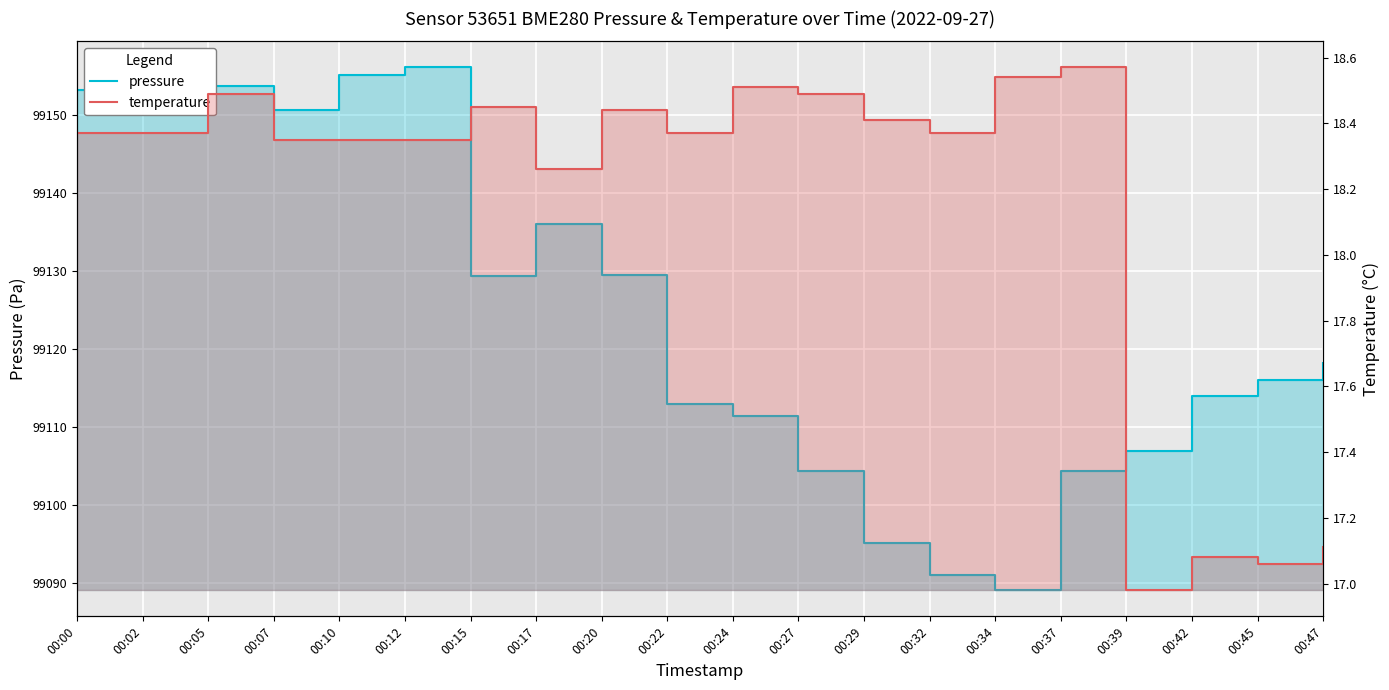

What is the difference between the highest and lowest values at 00:34?

99070.5